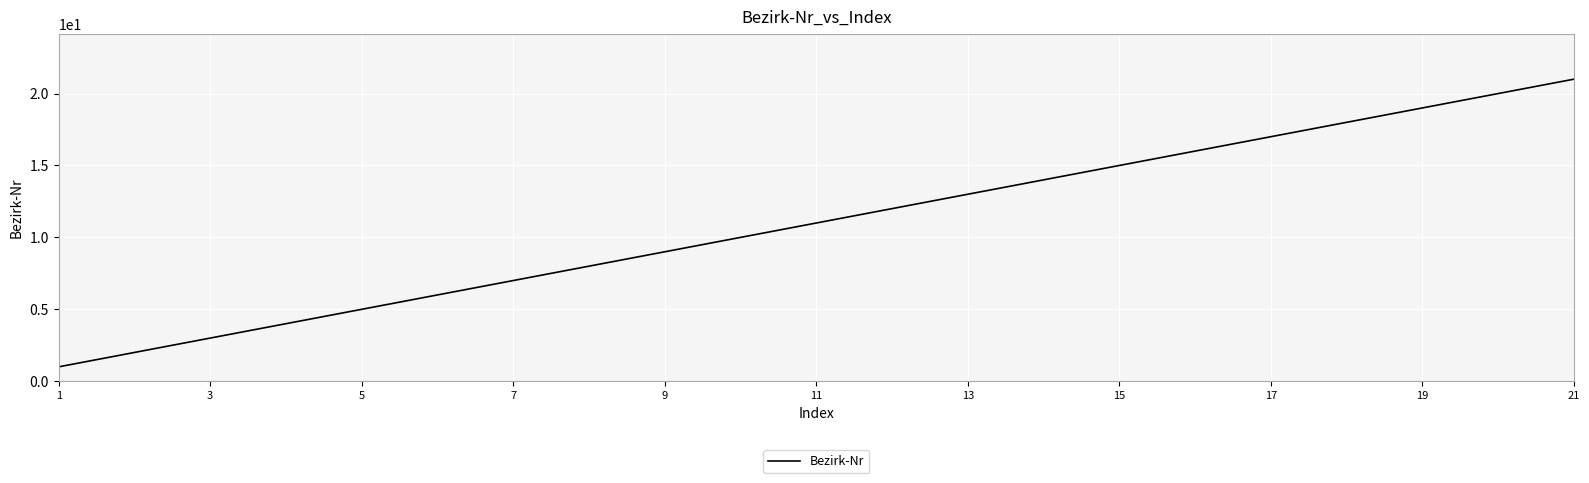

What is the greatest value displayed?

21